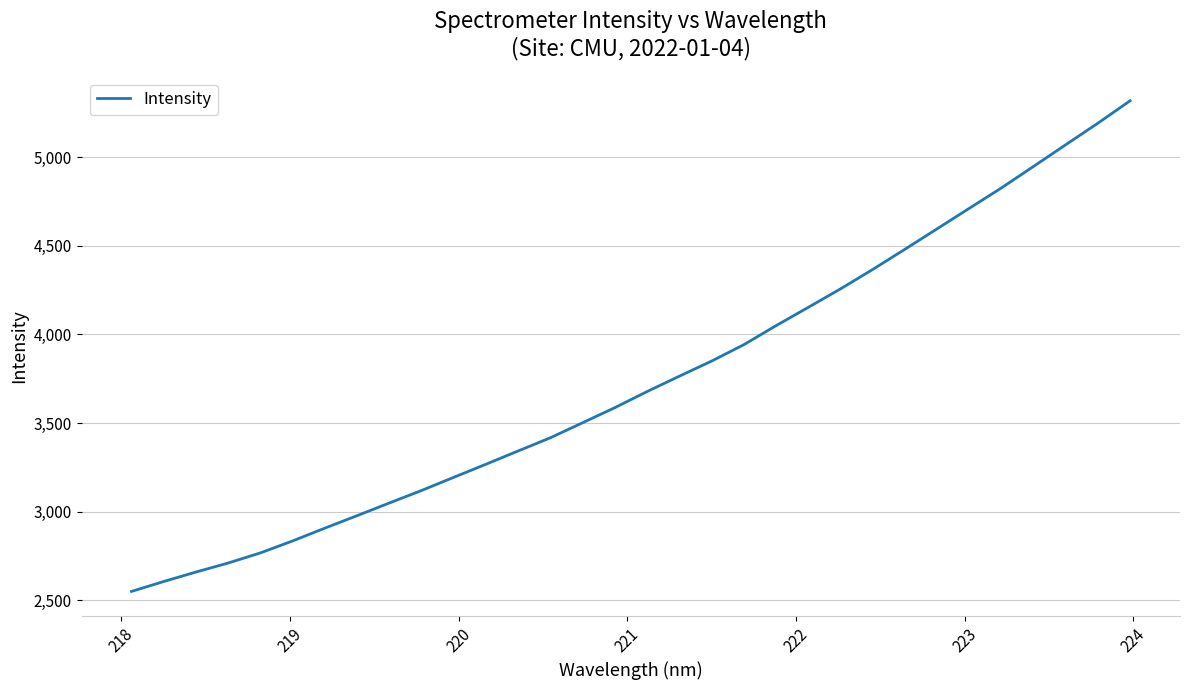

How many values are below 3677?

16